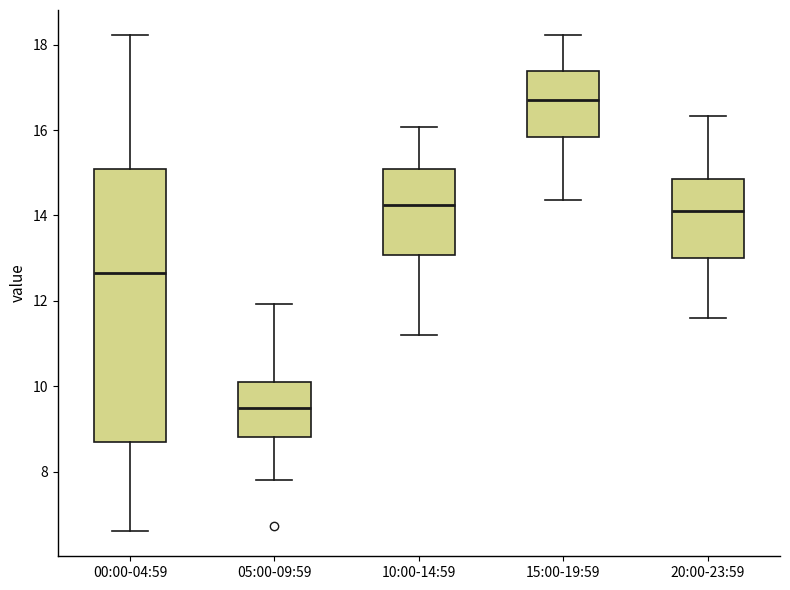

Reading left to right, transcribe this box plot: for each box, give where its median line is, the range the box spans, and where its two whiskers end, as read against the y-axis. The values are not printed on the chart, so give them approximately, as read against the axis.

00:00-04:59: median 12.6, box 8.6 to 15.0, whiskers 6.6 to 18.2
05:00-09:59: median 9.4, box 8.8 to 10.2, whiskers 7.8 to 12.0
10:00-14:59: median 14.2, box 13.0 to 15.0, whiskers 11.2 to 16.0
15:00-19:59: median 16.8, box 15.8 to 17.4, whiskers 14.4 to 18.2
20:00-23:59: median 14.2, box 13.0 to 14.8, whiskers 11.6 to 16.4